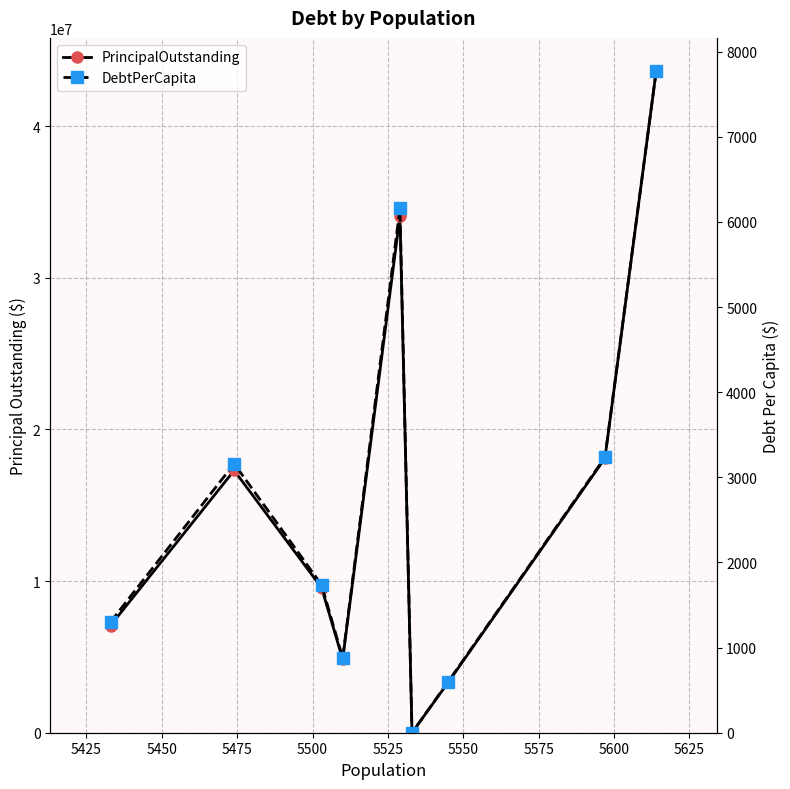

How many data points in DebtPerCapita are less than 1737?

4